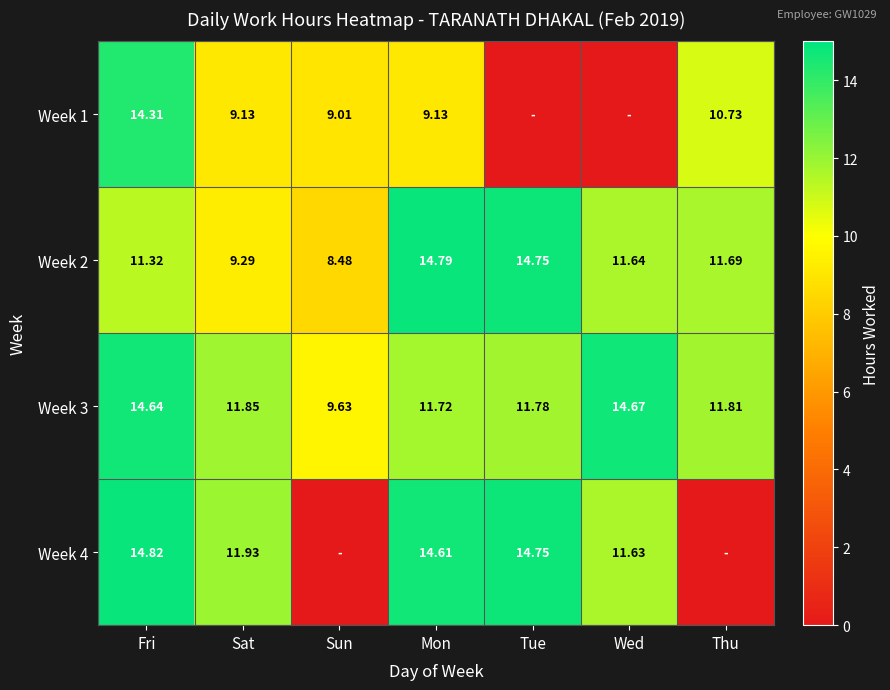

At which category does the chart reach its minimum across all series?

Tue